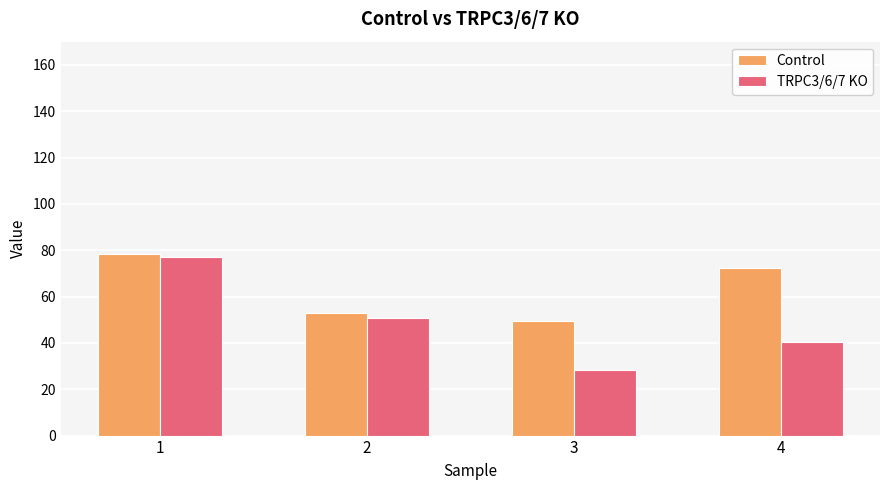

At which label does Control reach its peak?

1